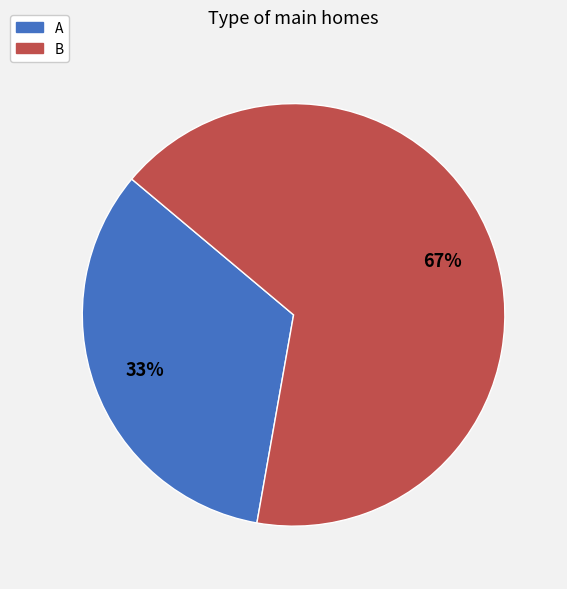

What percentage is the A slice, to the nearest percent?

33%